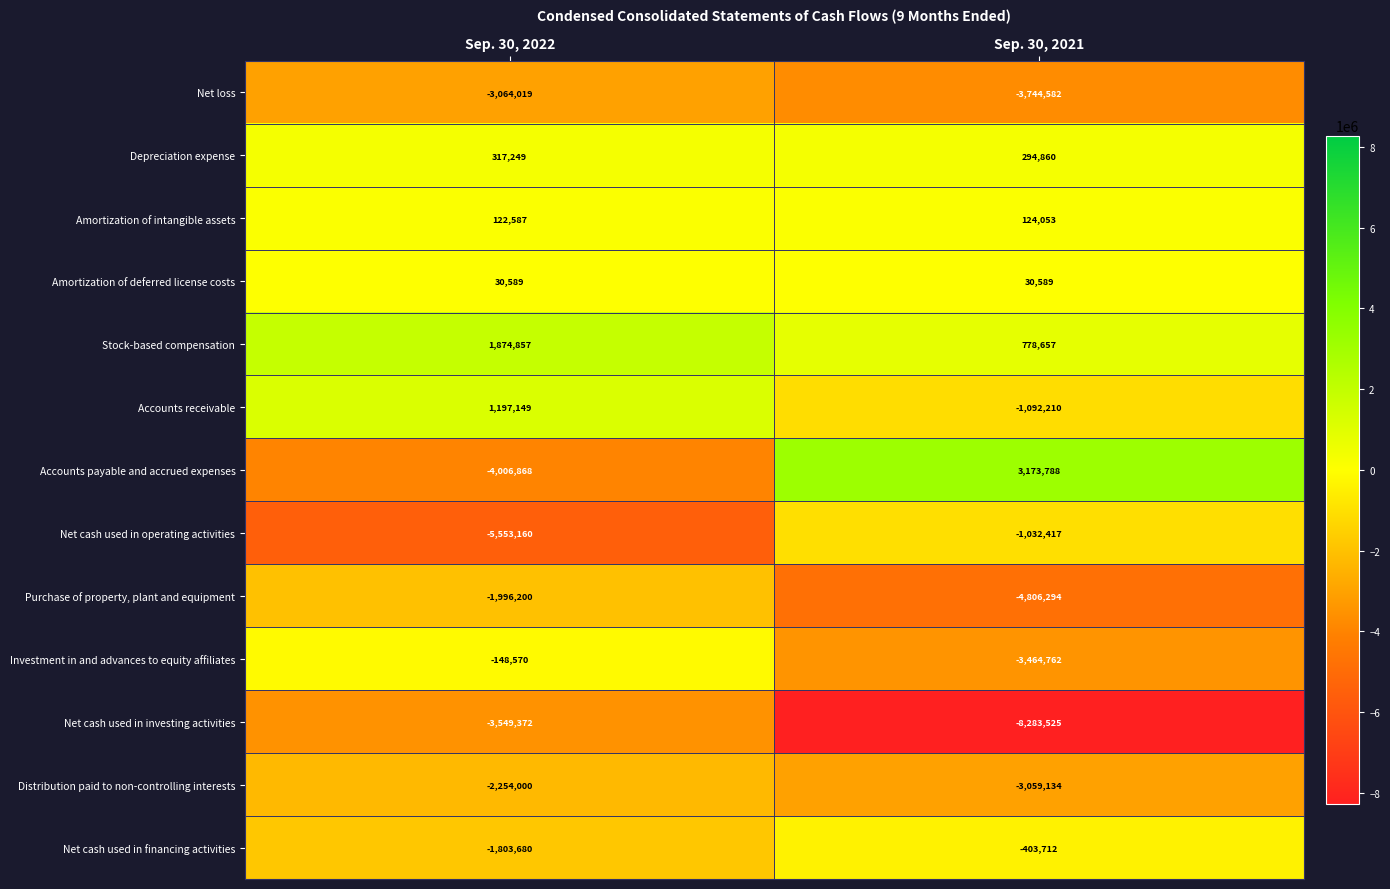

What is the sum of the Distribution paid to non-controlling interests values at Sep. 30, 2021 and Sep. 30, 2022?

-5313134